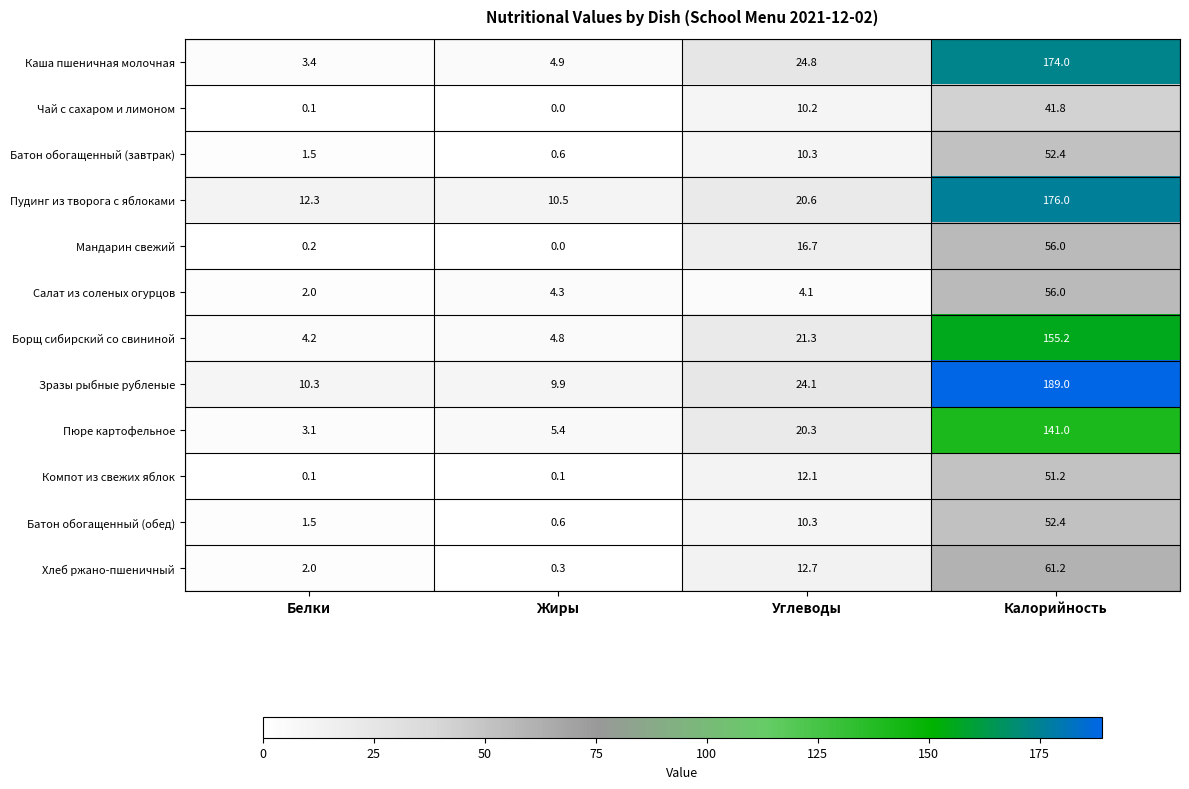

What is the sum of all Пюре картофельное values?

169.8